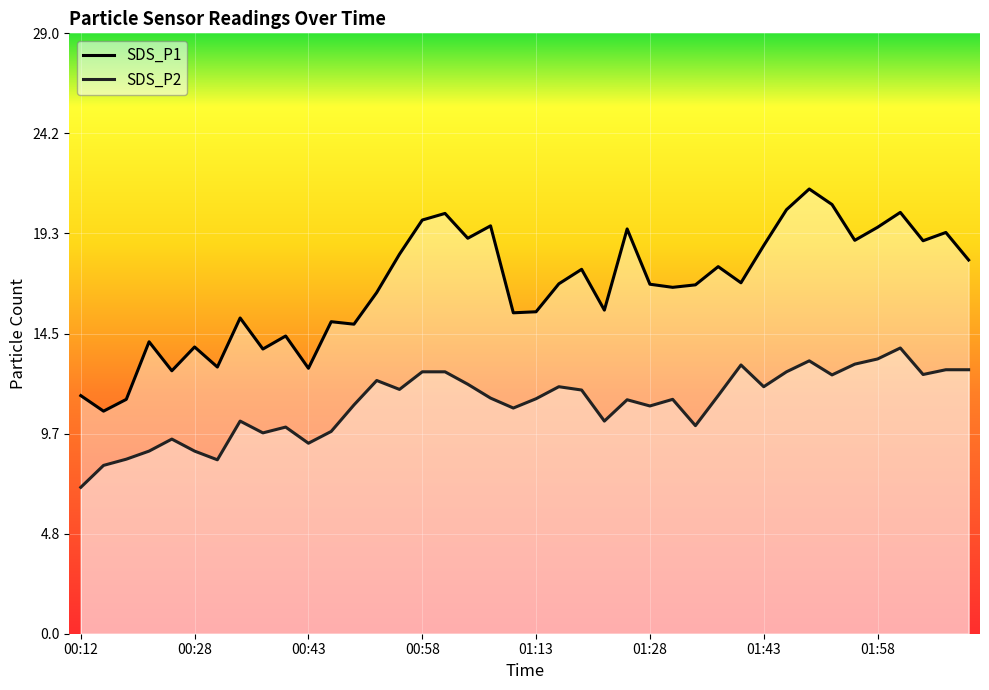

Which series has the widest spread of values?

SDS_P1